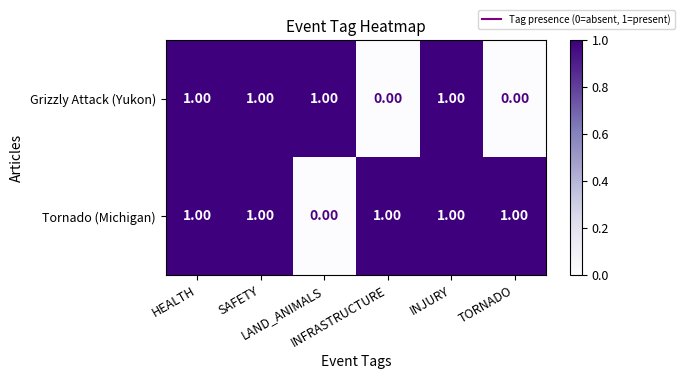

Which series has the largest total across all categories?

Tornado (Michigan)